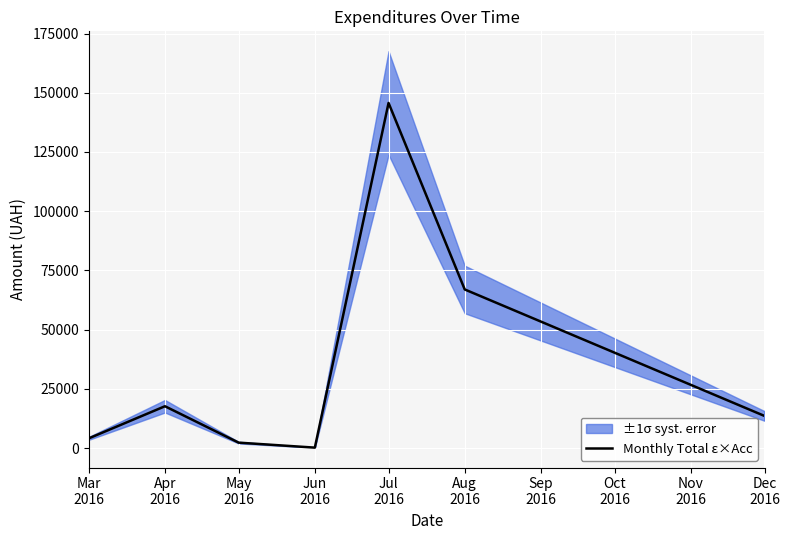

Reading right to left, list all the values displayed in this chart.

13557.5	66956.8	145698.9	180.0	2287.1	17656.5	4090.8